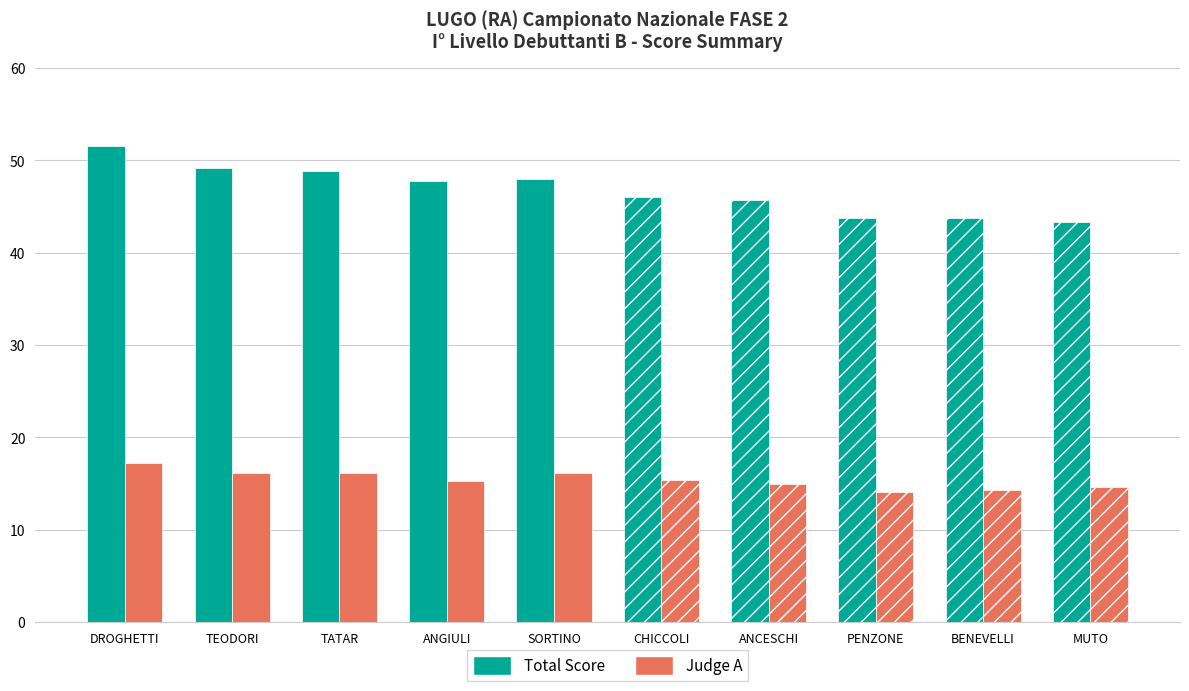

Which series has the largest total across all categories?

Total Score